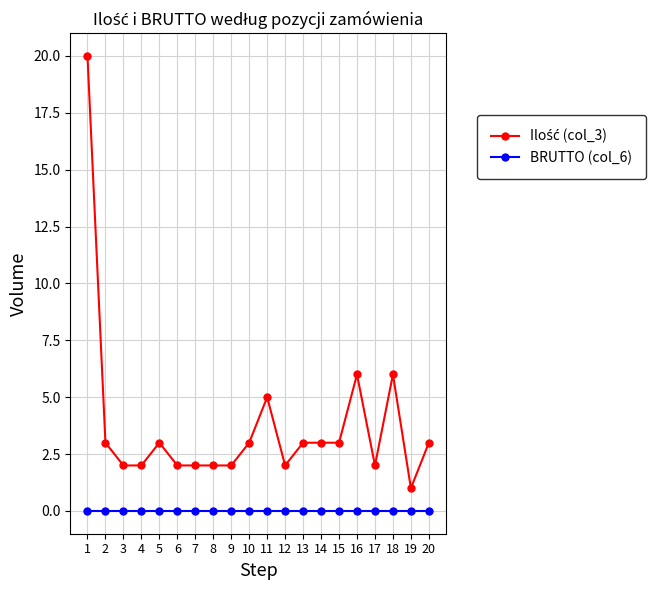

What is the greatest value displayed?

20